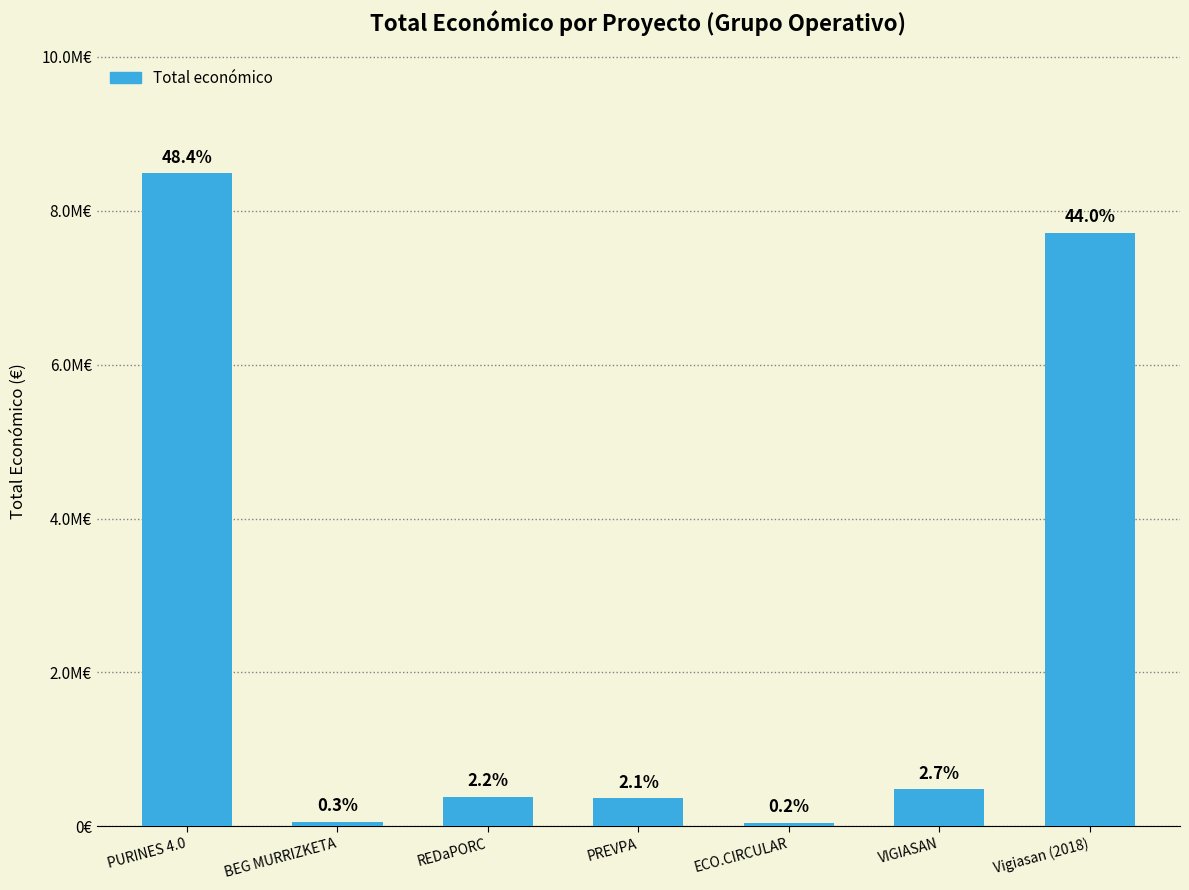

The chart shows a value of 385549.8 at REDaPORC. True or false?

True